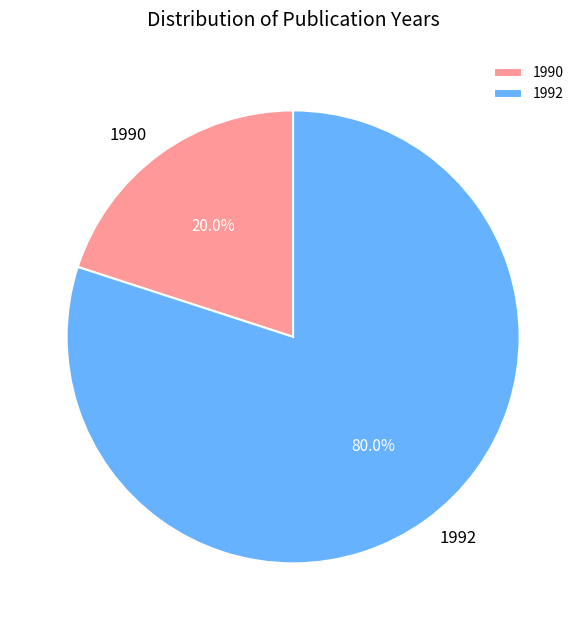

What is the smallest slice in the pie chart?

1990